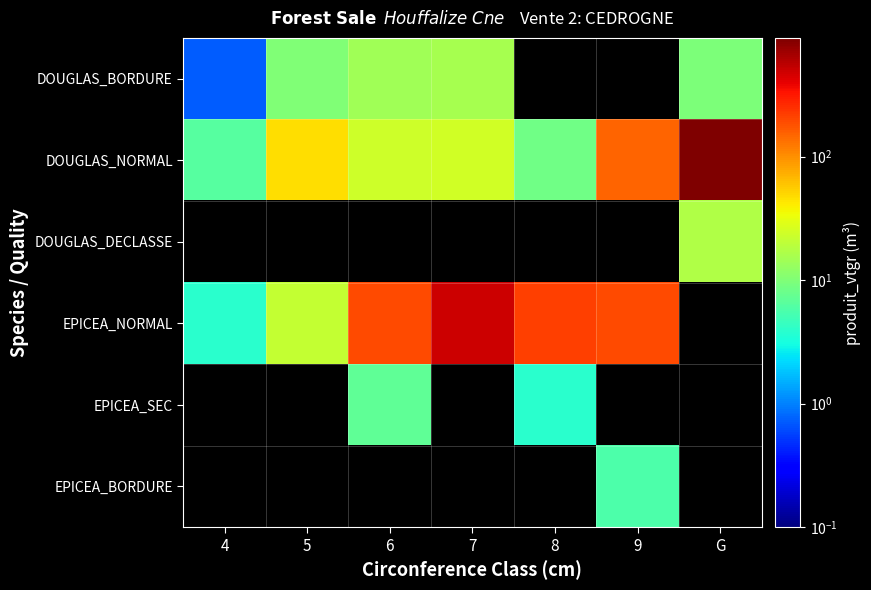

What is the spread (max minus min) of values at 7?

482.3